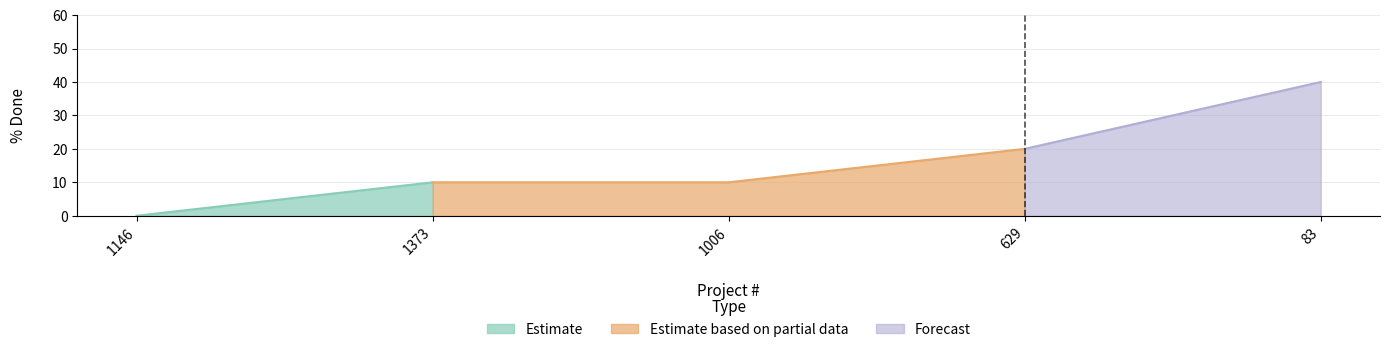

Reading right to left, list all the values displayed in this chart.

83=40	629=20	1006=10	1373=10	1146=0